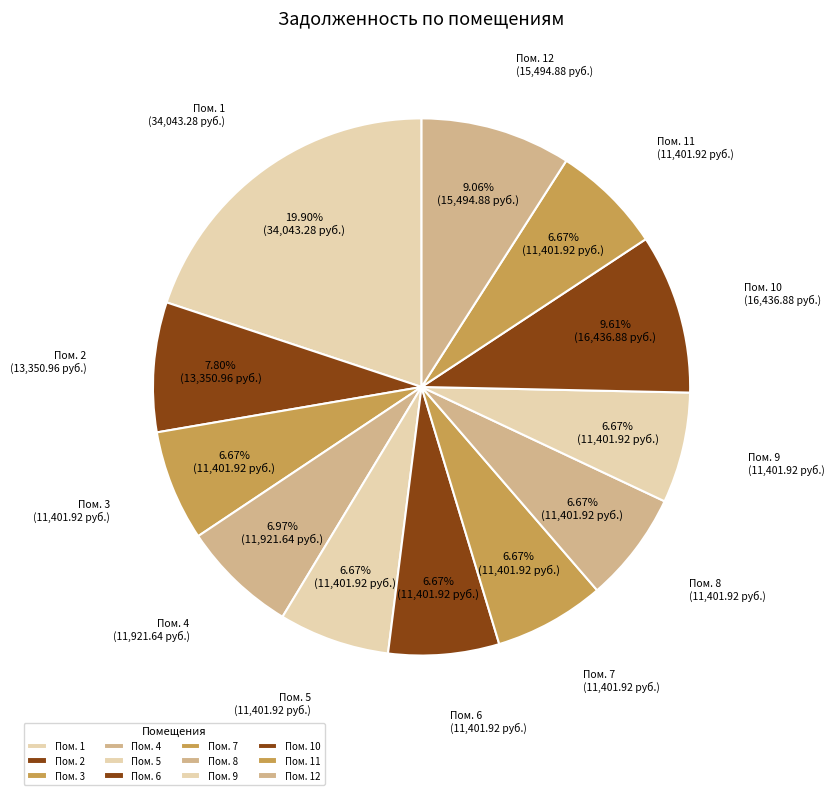

How many slices are in this pie chart?

12